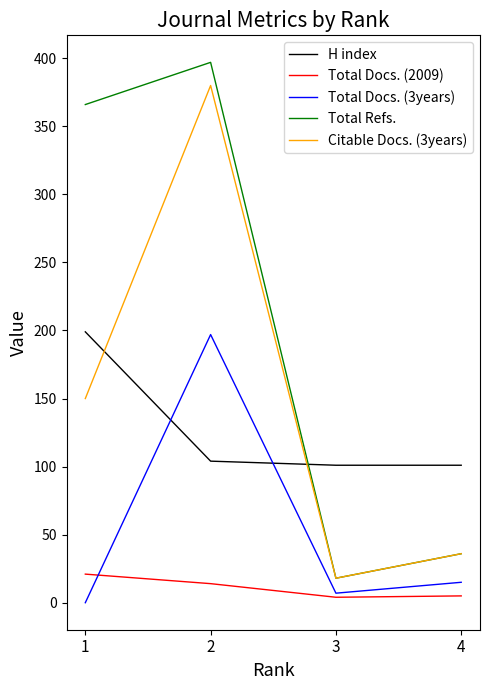

Which series has the widest spread of values?

Total Refs.